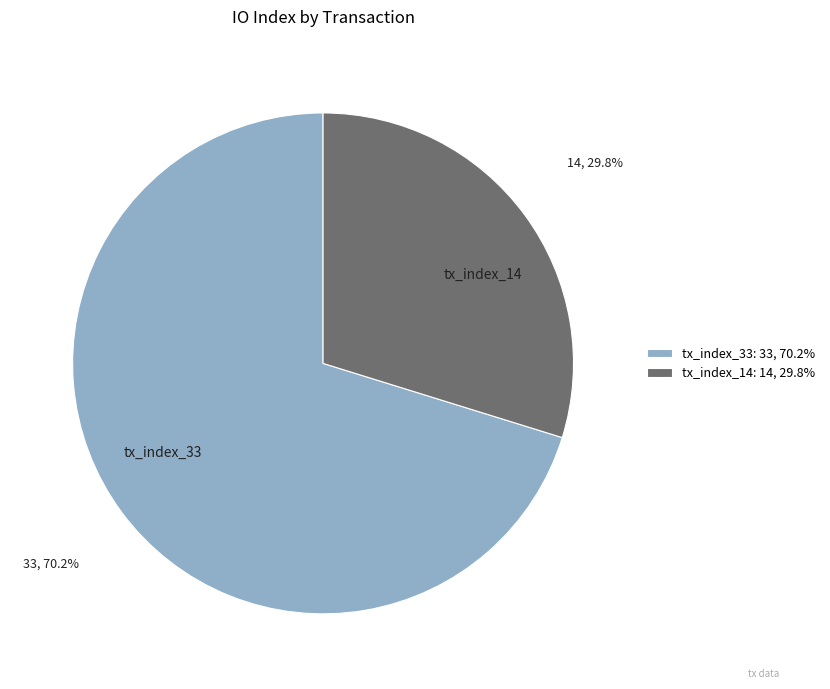

Rank the categories by value from lowest to highest.

tx_index_14, tx_index_33